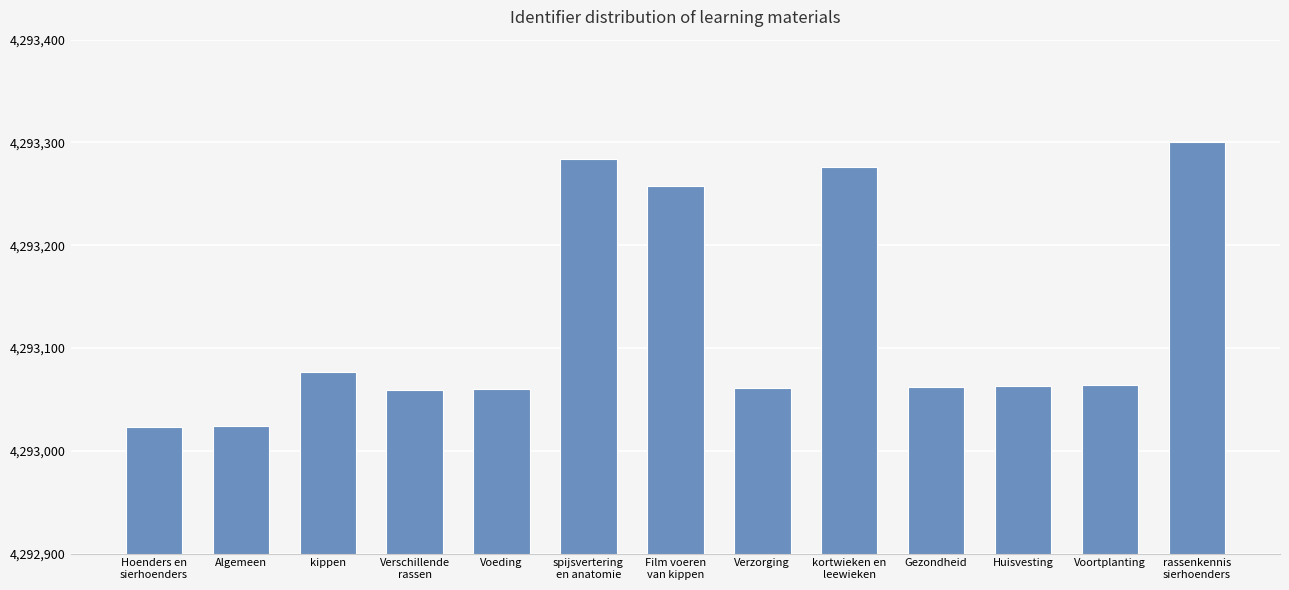

How many data points does each series have?

13